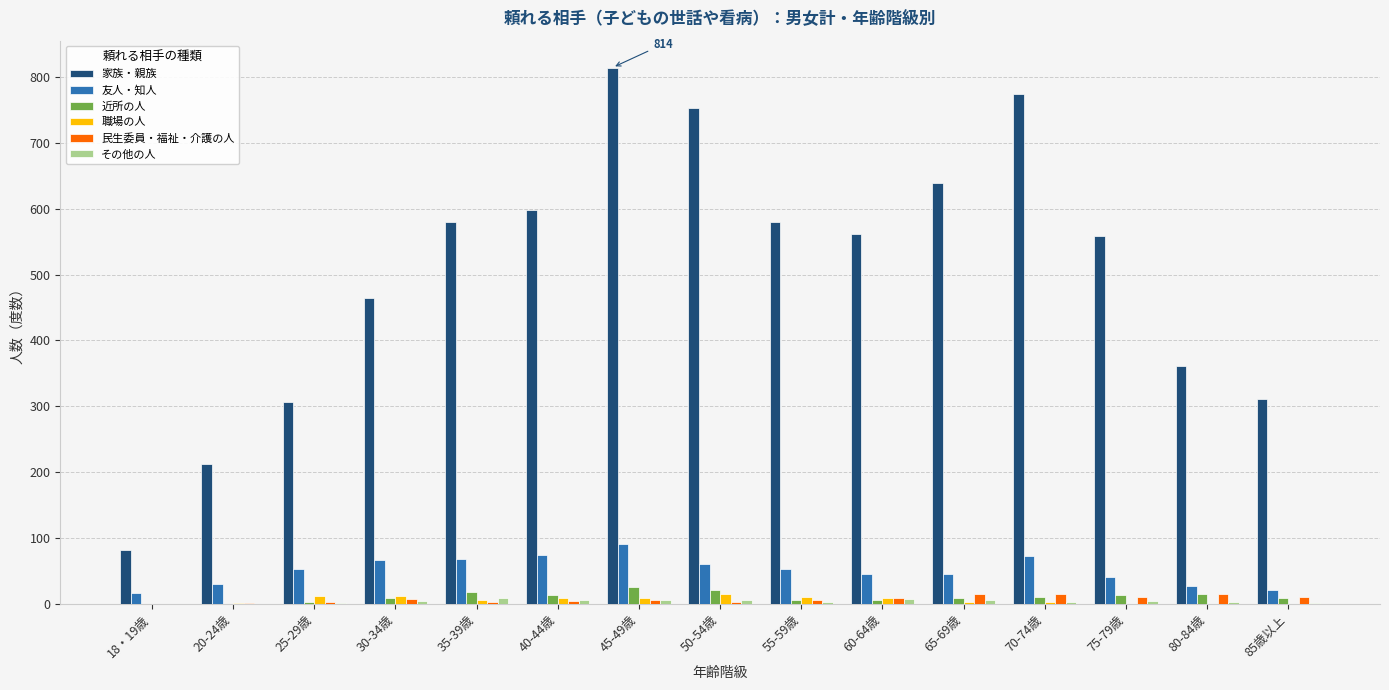

Between 25-29歳 and 60-64歳, which series saw the biggest shift?

家族・親族